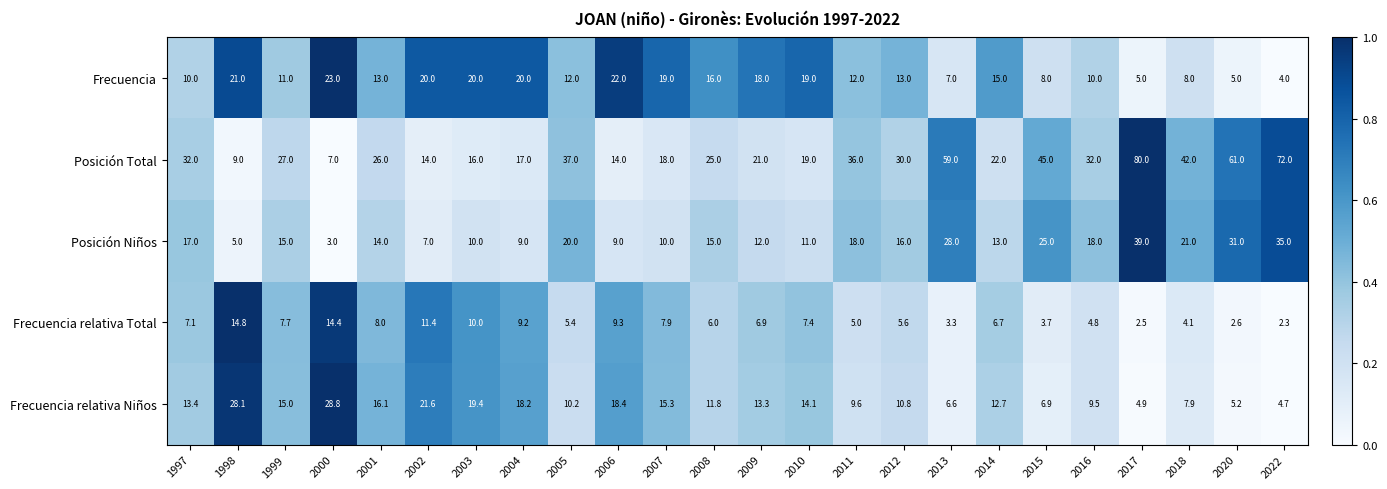

What is the average value of the Frecuencia relativa Niños series?

13.4